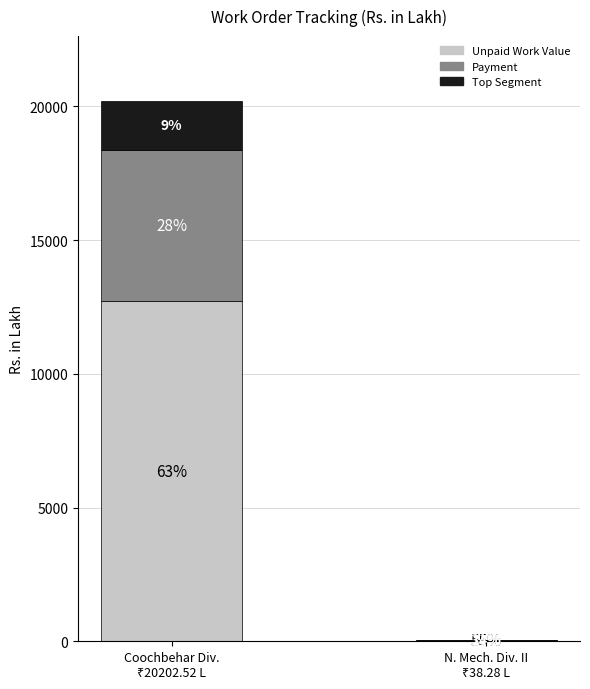

What is the label of the 1st bar from the left?

Coochbehar Division